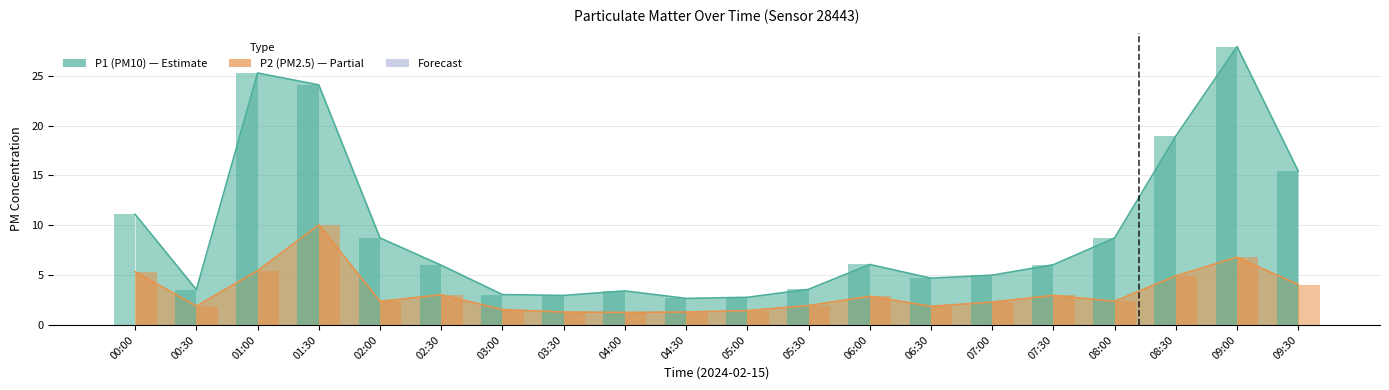

The value of P2 at 05:30 is 1.9. True or false?

True